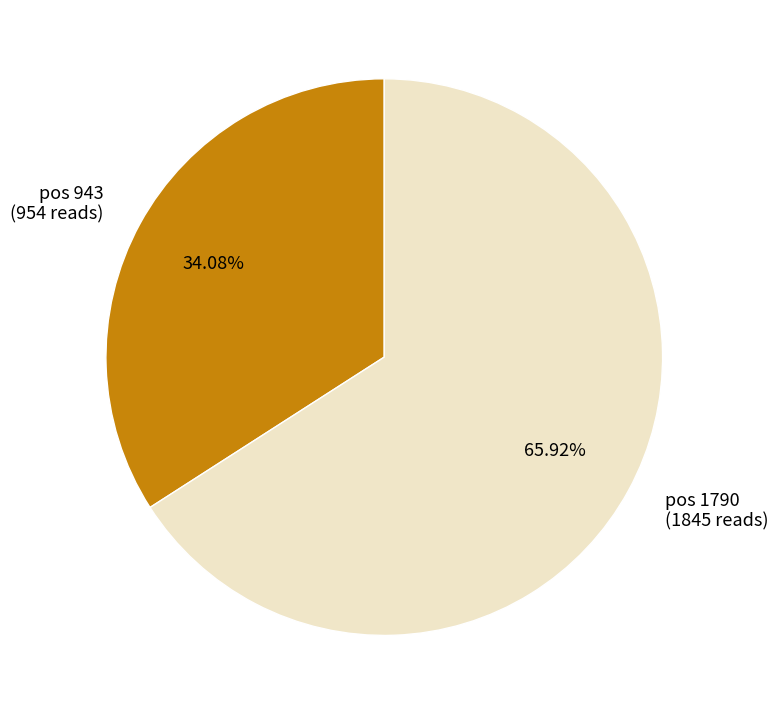

Between pos 1790 (1845 reads) and pos 943 (954 reads), which is larger?

pos 1790 (1845 reads)